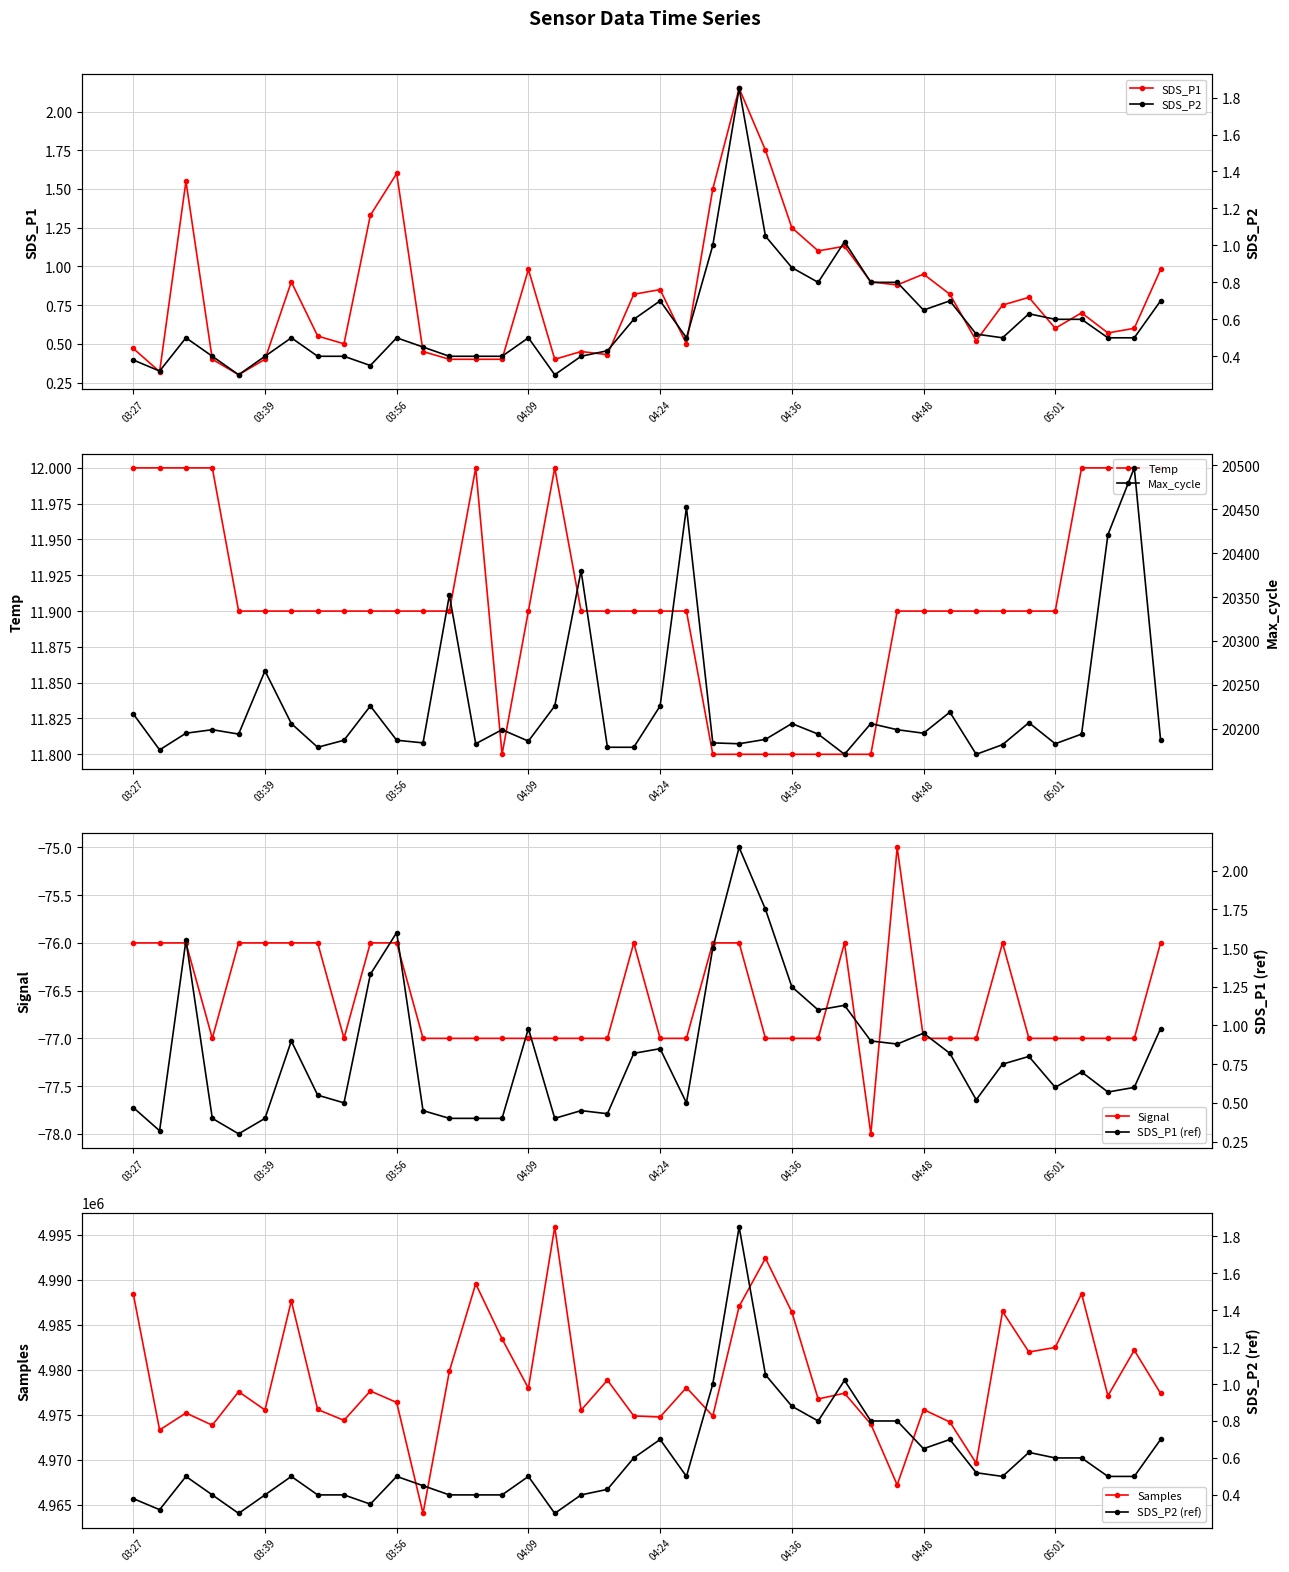

What is the average value of the Temp series?

11.9